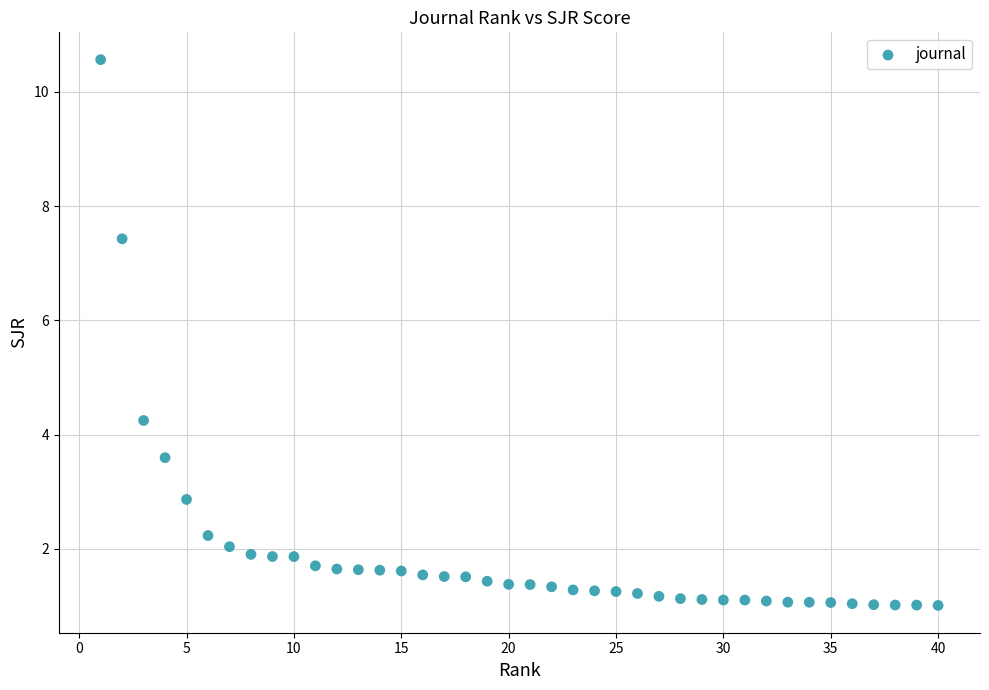

What Y value in the scatter plot is closest to 5?

4.2